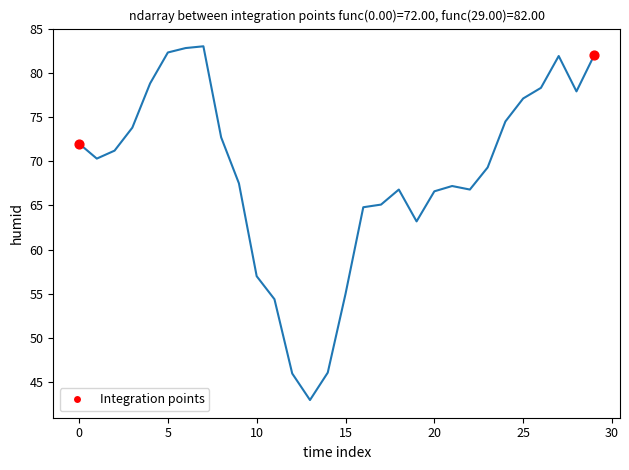

What is the maximum value shown in the chart?

83.0